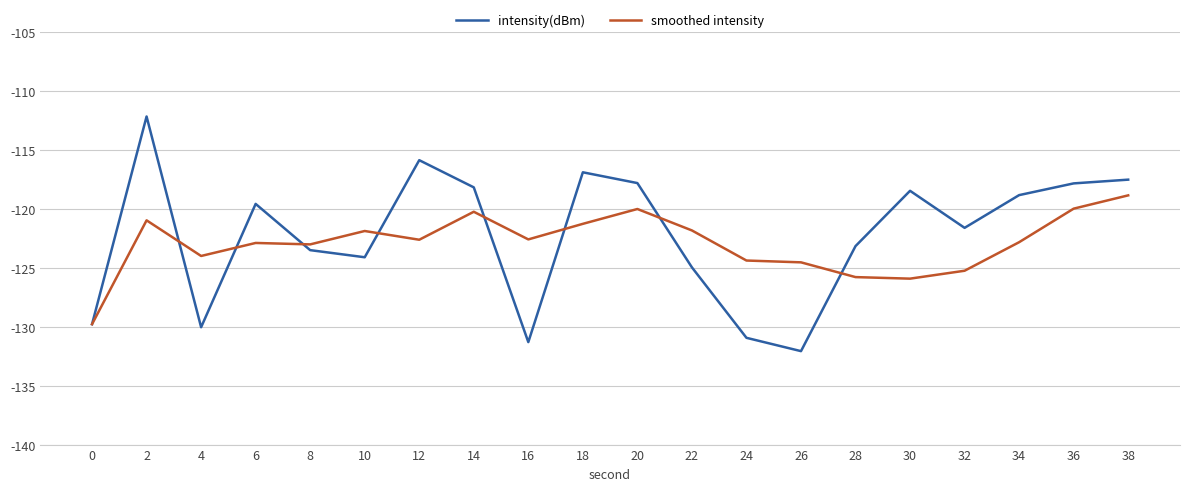

Is it true that smoothed intensity equals -196.9 at 6?

False